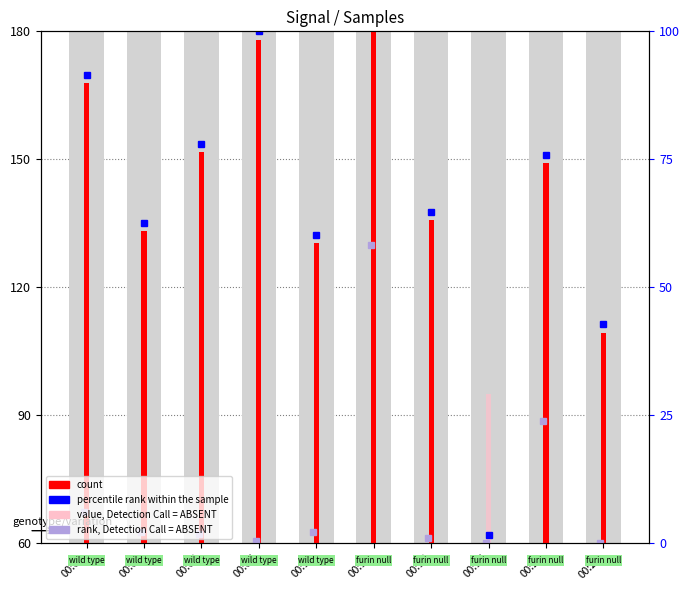

What is the total value across all series at 00:17?

155.0